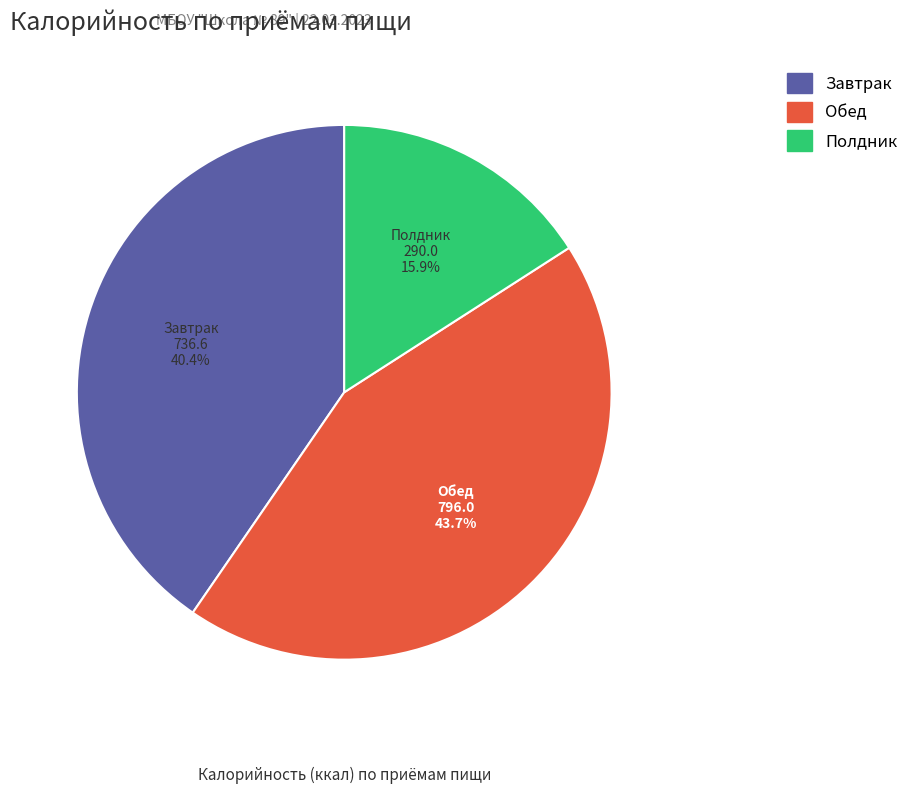

What is the largest slice in the pie chart?

Обед